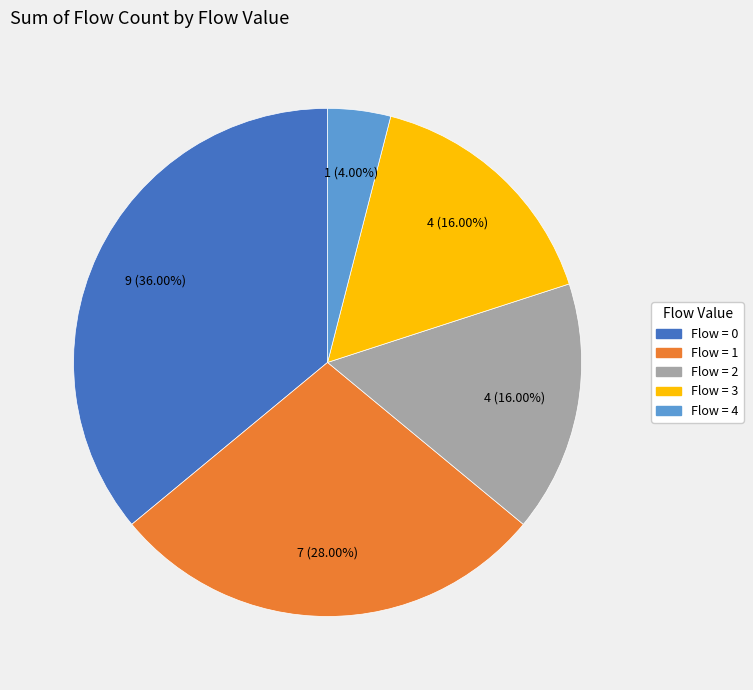

Does any single category account for the majority?

No